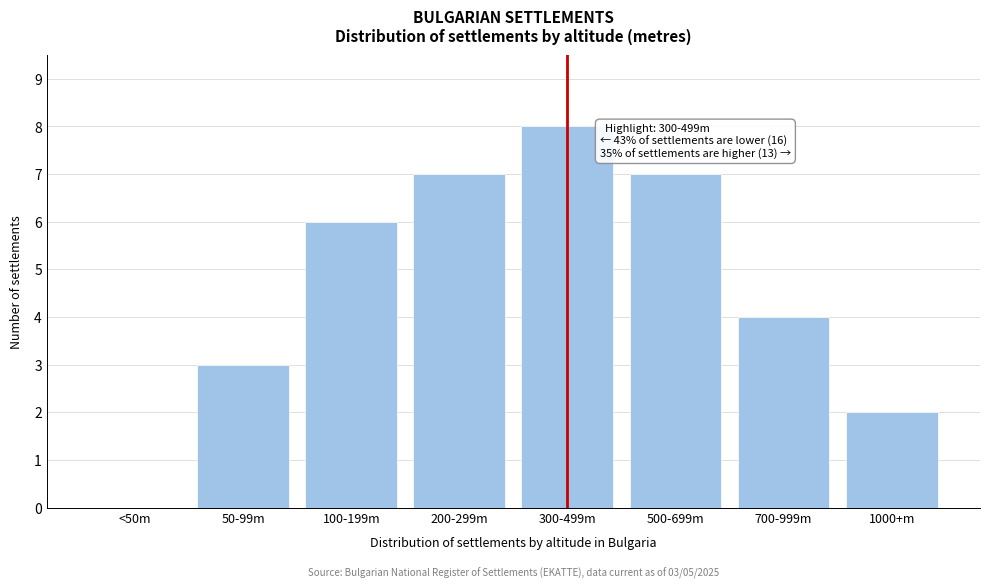

Reading left to right, extract all data points from this chart.

<50m=0	50-99m=3	100-199m=6	200-299m=7	300-499m=8	500-699m=7	700-999m=4	1000+m=2